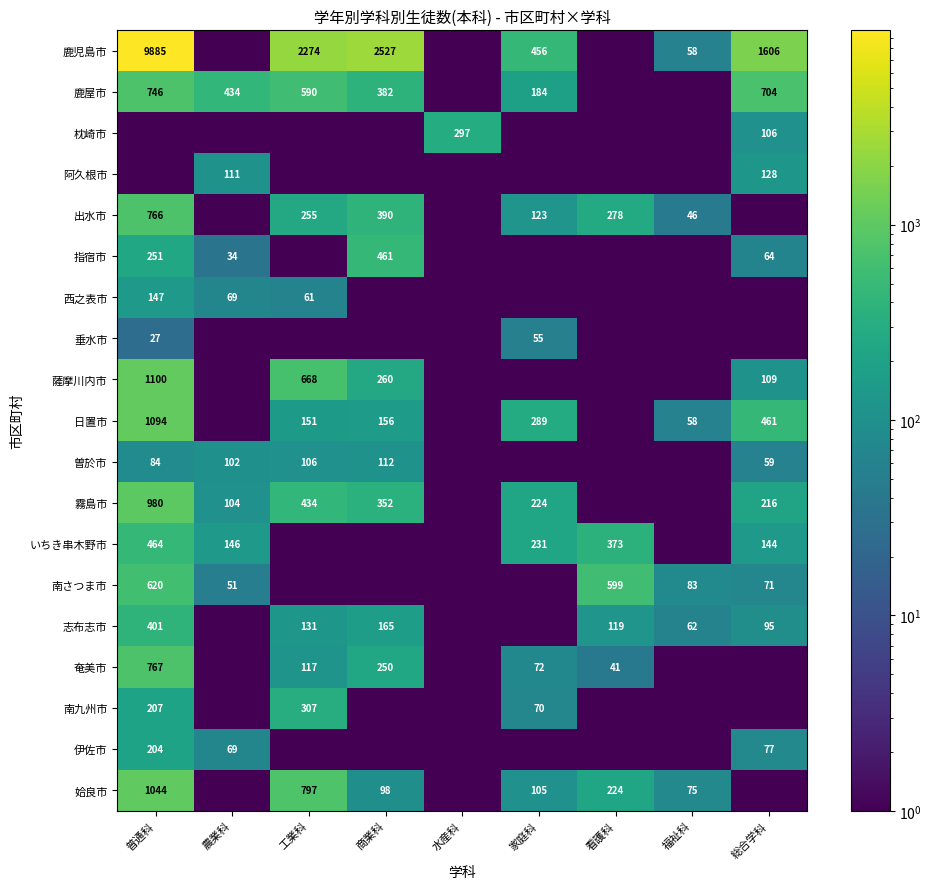

Between 農業科 and 家庭科, which is larger?

家庭科